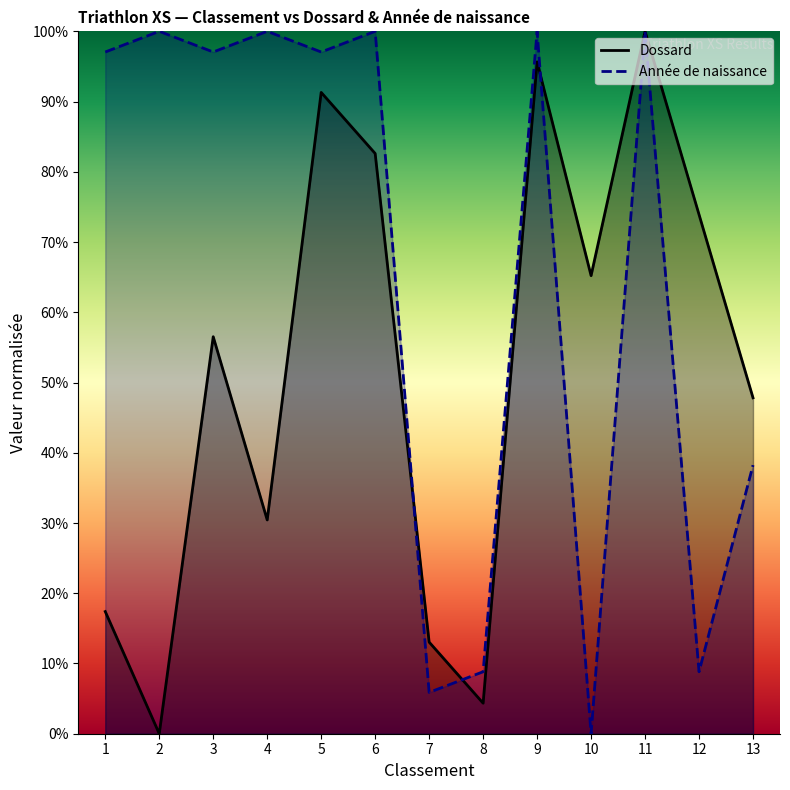

Rank the series by their maximum value, from lowest to highest.

Dossard, Année de naissance